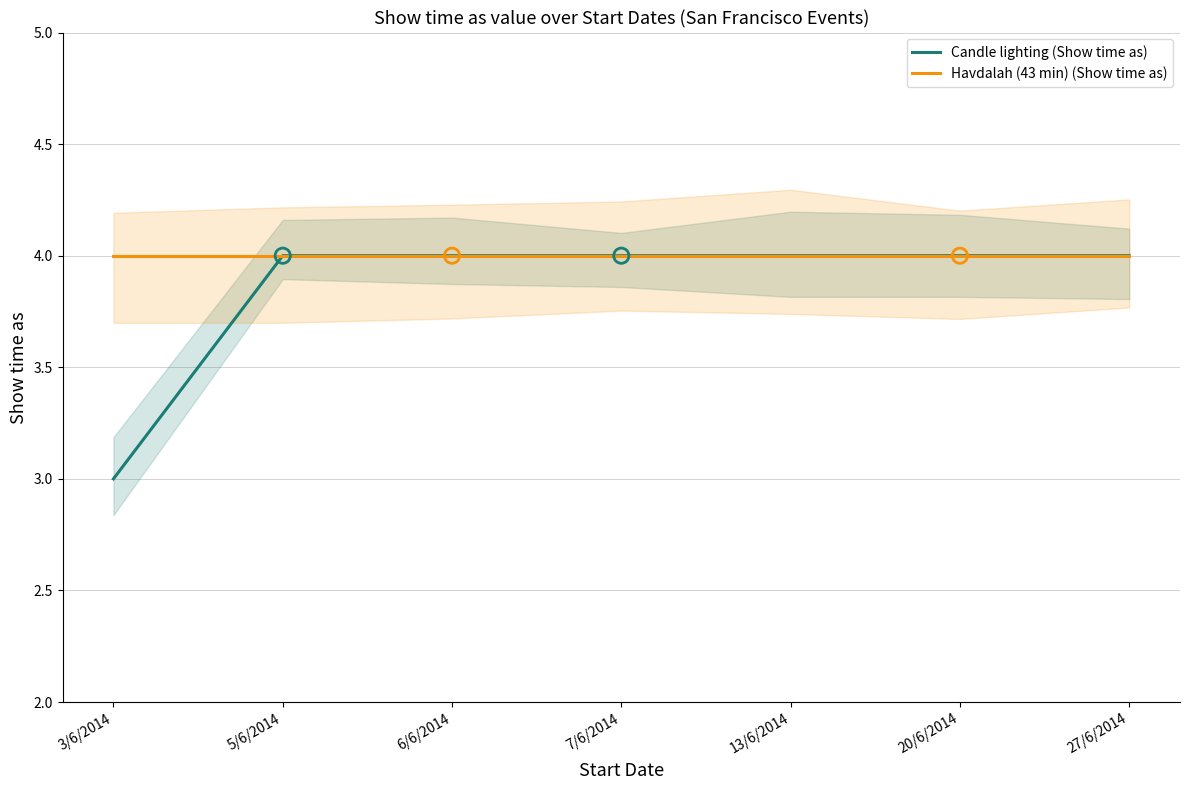

Which series has the largest total across all categories?

Havdalah (43 min) (Show time as)